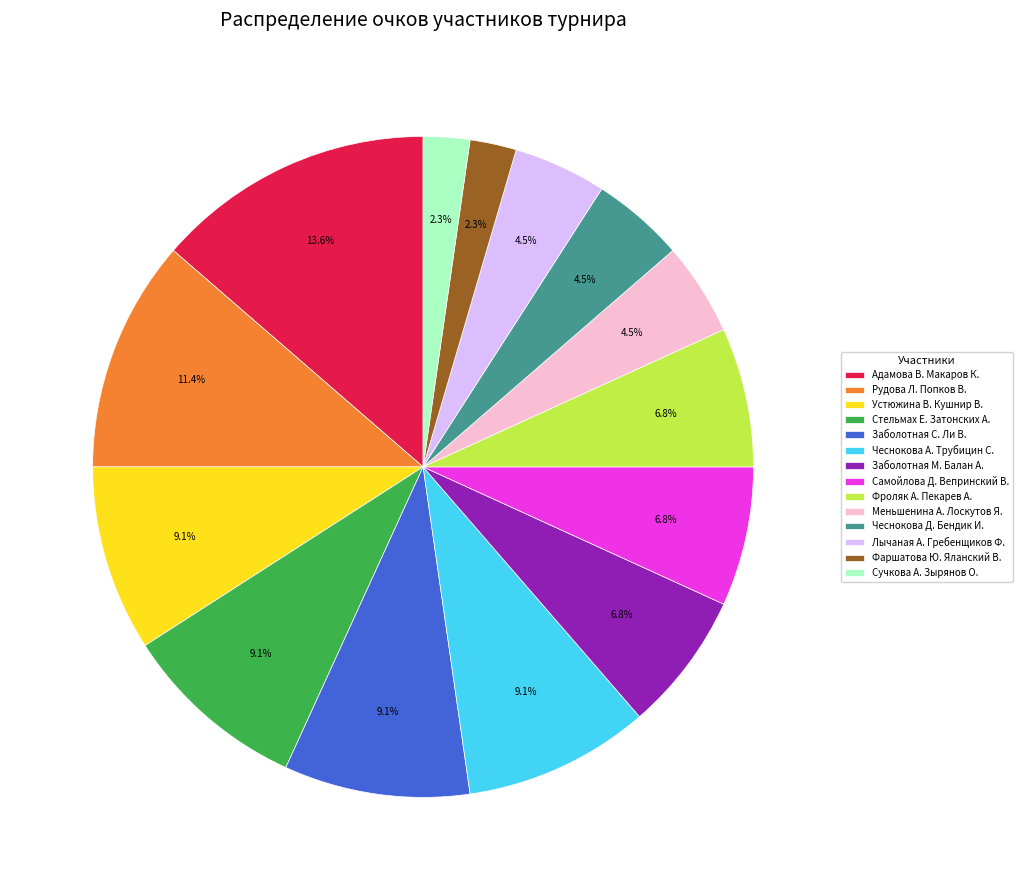

Count the number of slices in the pie.

14